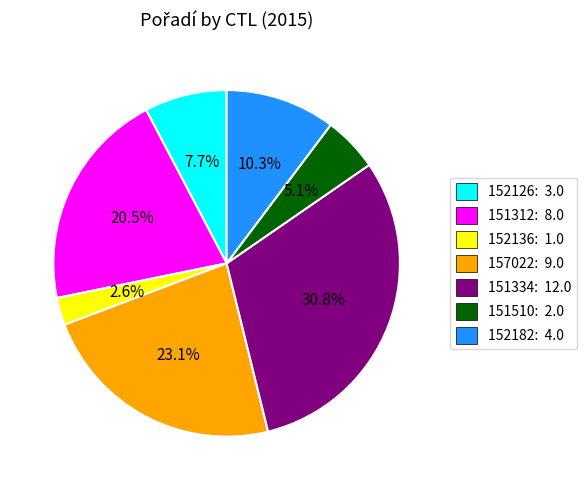

Is there any slice that represents more than half of the pie?

No